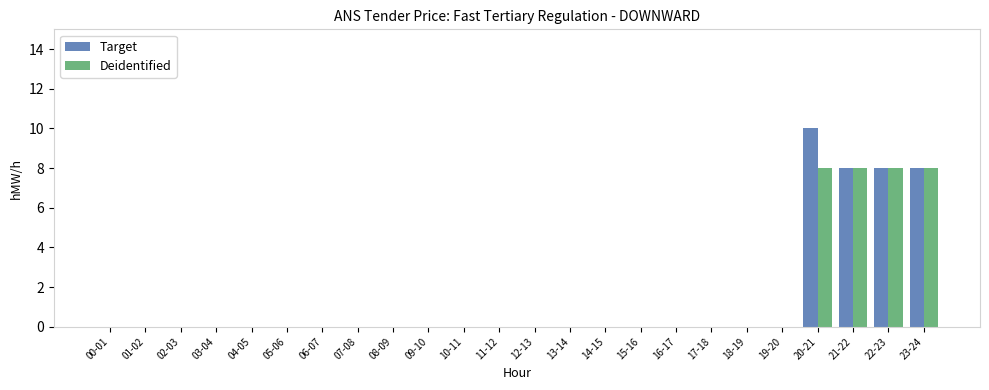

Count the number of data series in this chart.

2